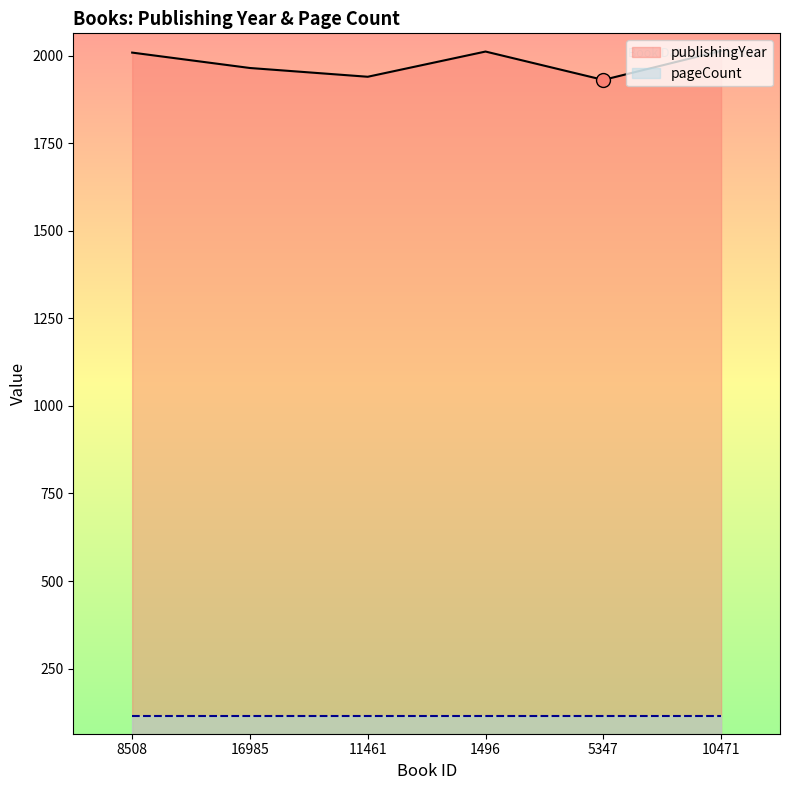

What is the minimum value shown in the chart?

114